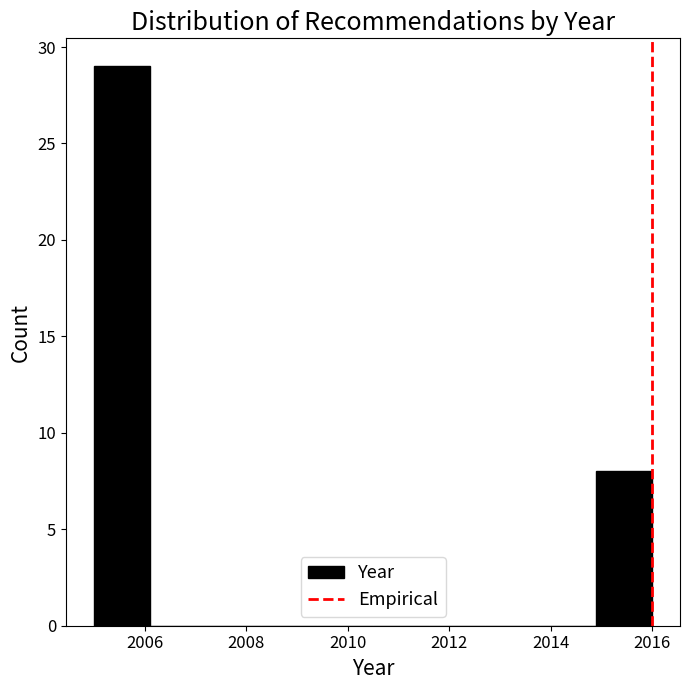

Reading left to right, list every bar in this chart as the range it spans on the x-axis followed by its height. Neither the bar edges nor the heights are printed on the chart, so give them approximately, as read against the axes.

2005.0 to 2006.1: 29
2006.1 to 2007.2: 0
2007.2 to 2008.3: 0
2008.3 to 2009.4: 0
2009.4 to 2010.5: 0
2010.5 to 2011.6: 0
2011.6 to 2012.7: 0
2012.7 to 2013.8: 0
2013.8 to 2014.9: 0
2014.9 to 2016.0: 8